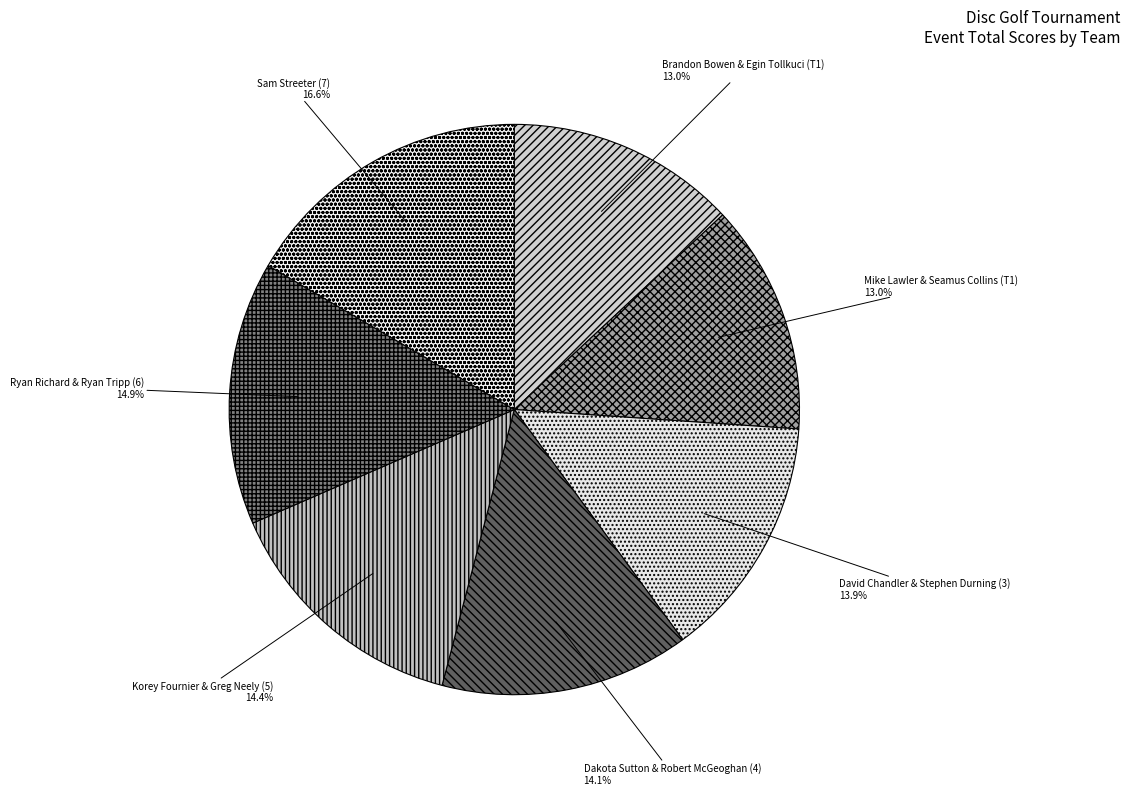

Does Sam Streeter (7) account for over 50% of the chart?

No